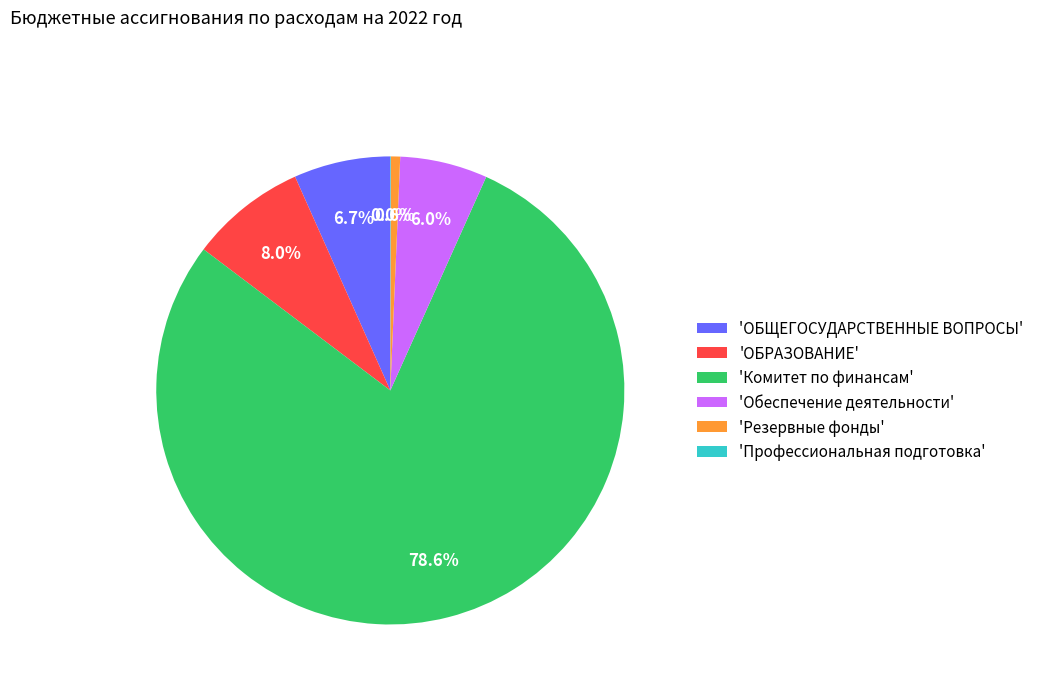

What percentage is NOT represented by 'Обеспечение деятельности'?

94.0%